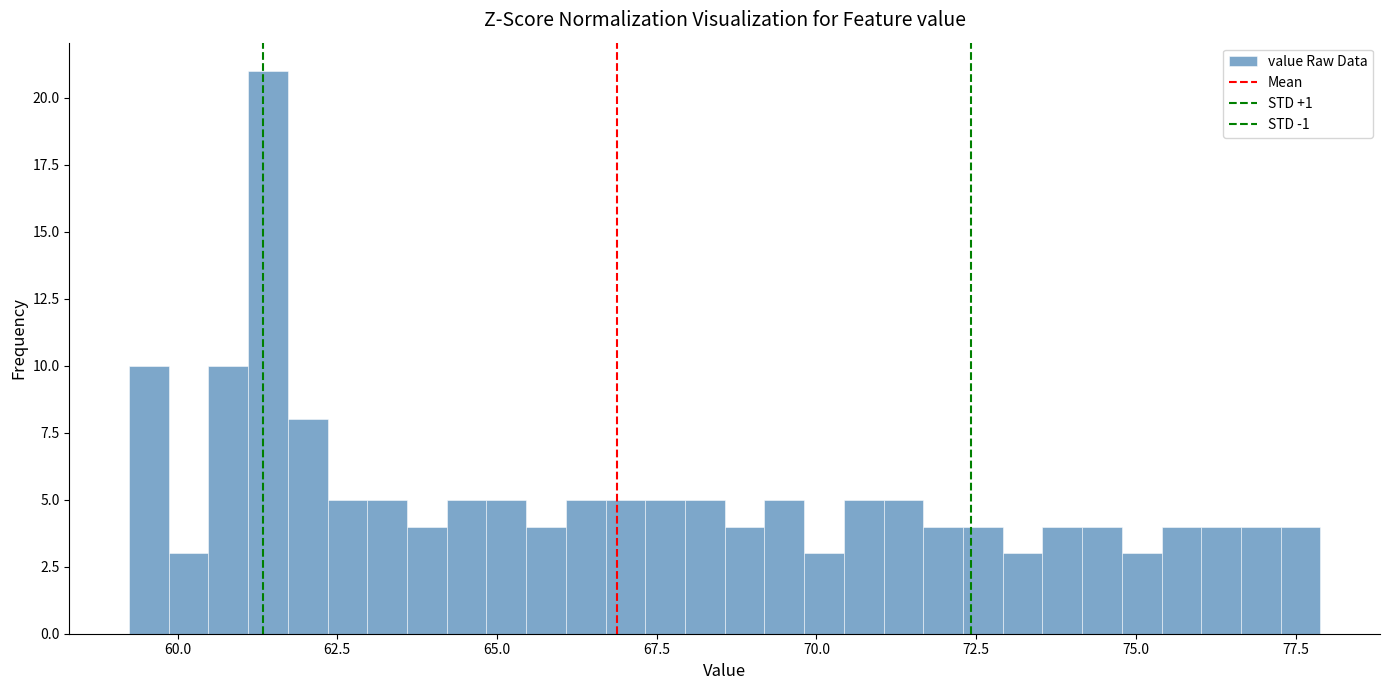

Read against the x-axis, roughly where is the centre of the tallest bar?

61.5